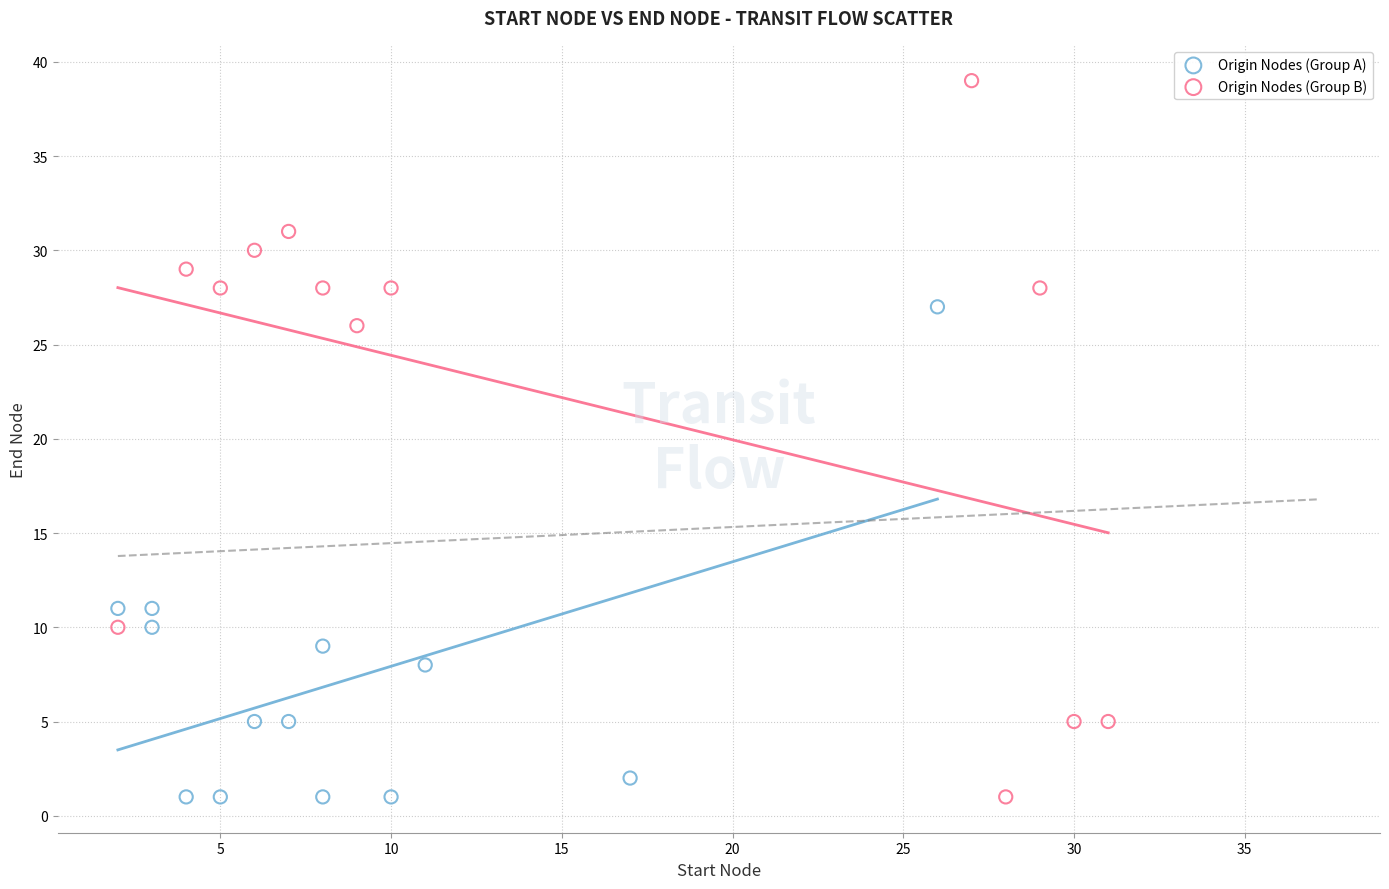

Which series contains the highest Y value?

Origin Nodes (Group B)